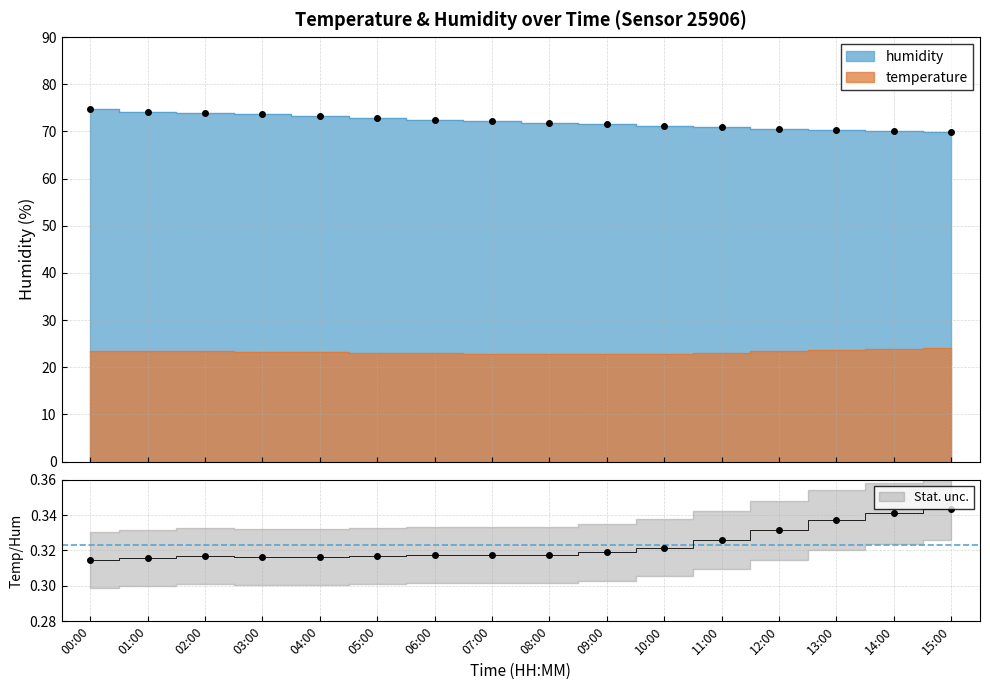

List the series in order of their overall mean, lowest first.

temperature, humidity